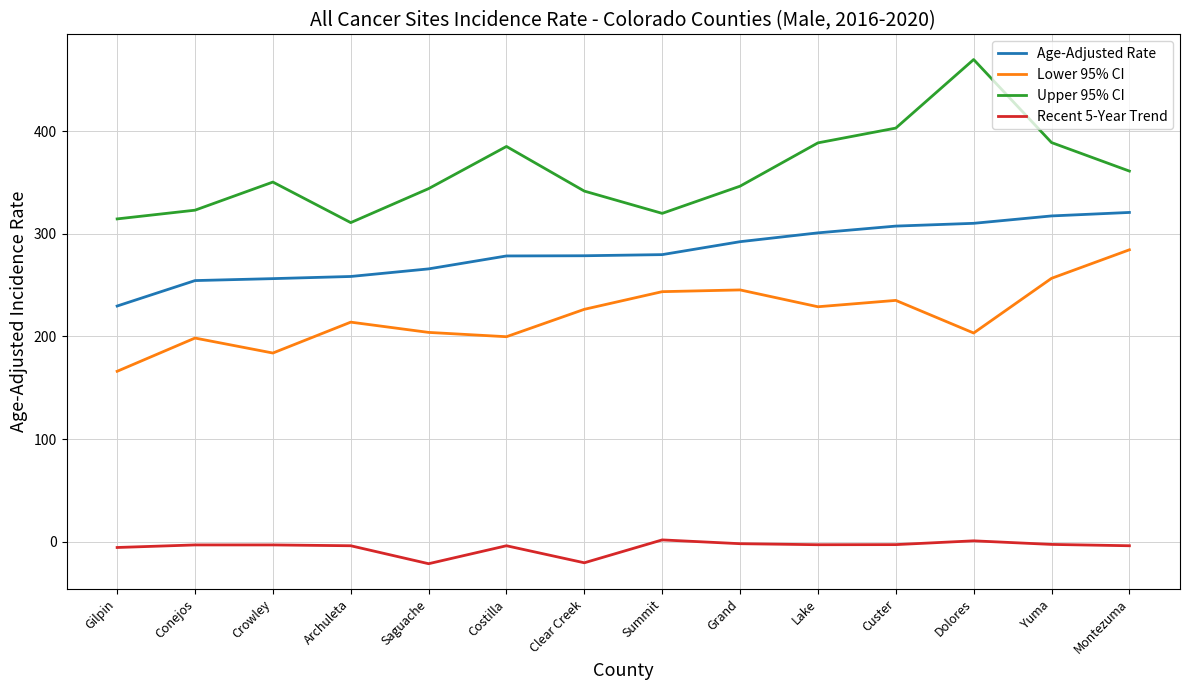

Which category has the highest value across all series?

Dolores